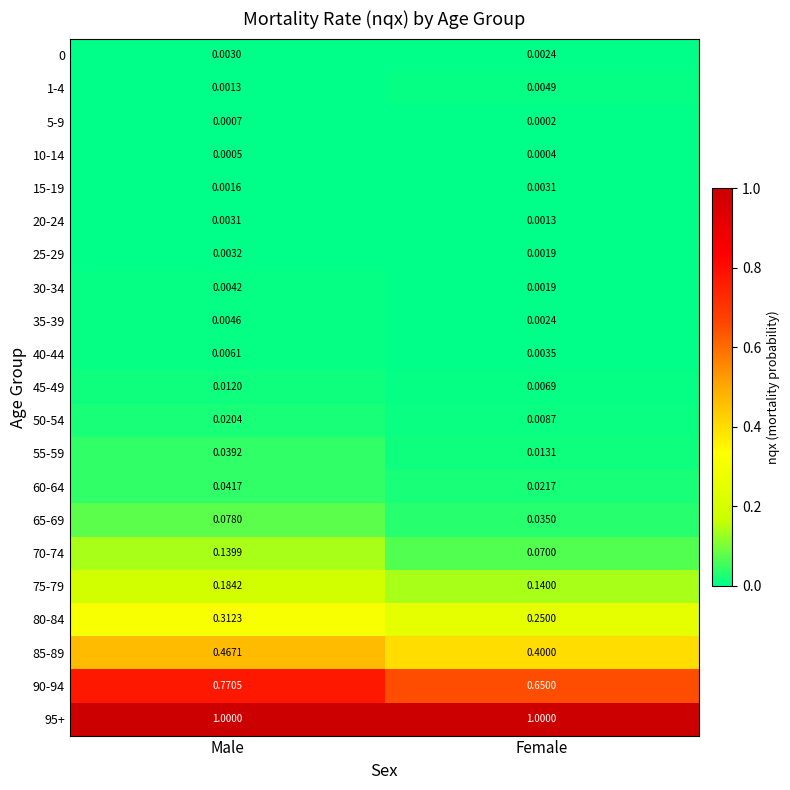

Is the value of 25-29 at Female greater than the value of 30-34 at Male?

No